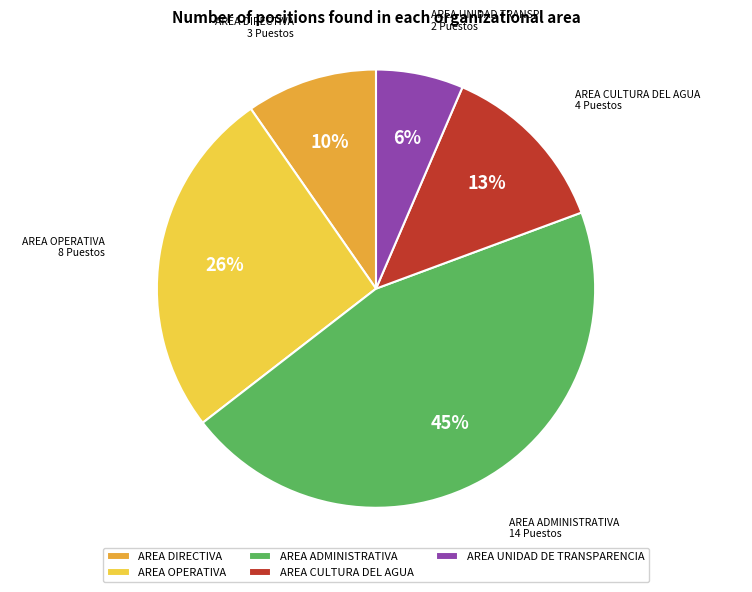

Which category has the biggest portion of the pie?

AREA ADMINISTRATIVA